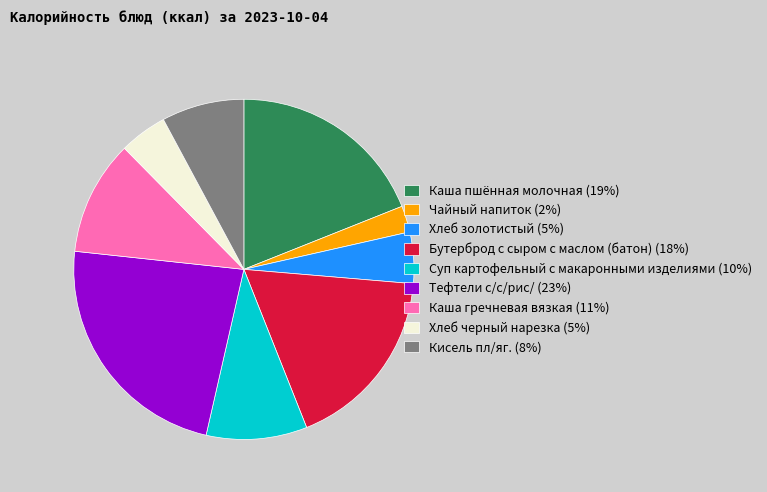

The Суп картофельный с макаронными изделиями slice represents 1% of the pie. True or false?

False